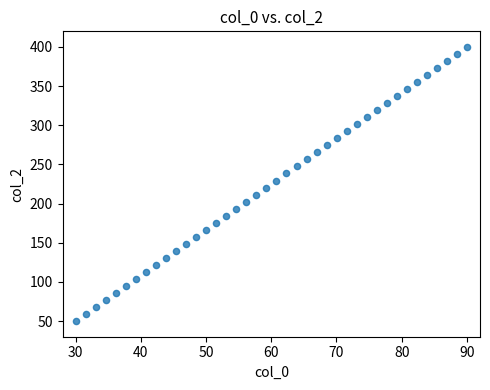

What is the range of Y values (max minus min)?

350.0